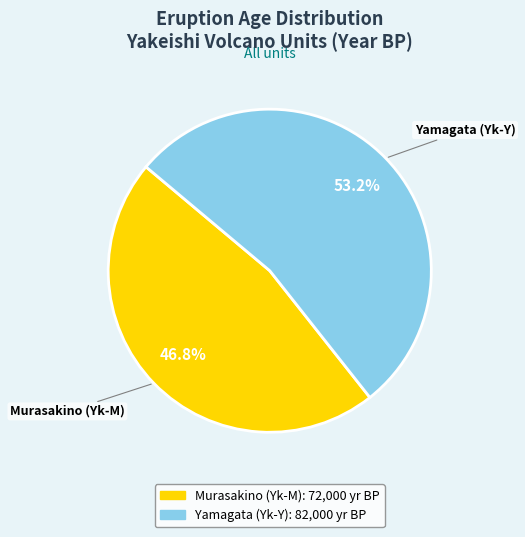

Do Murasakino (Yk-M) and Yamagata (Yk-Y) together represent more than half of the pie?

Yes